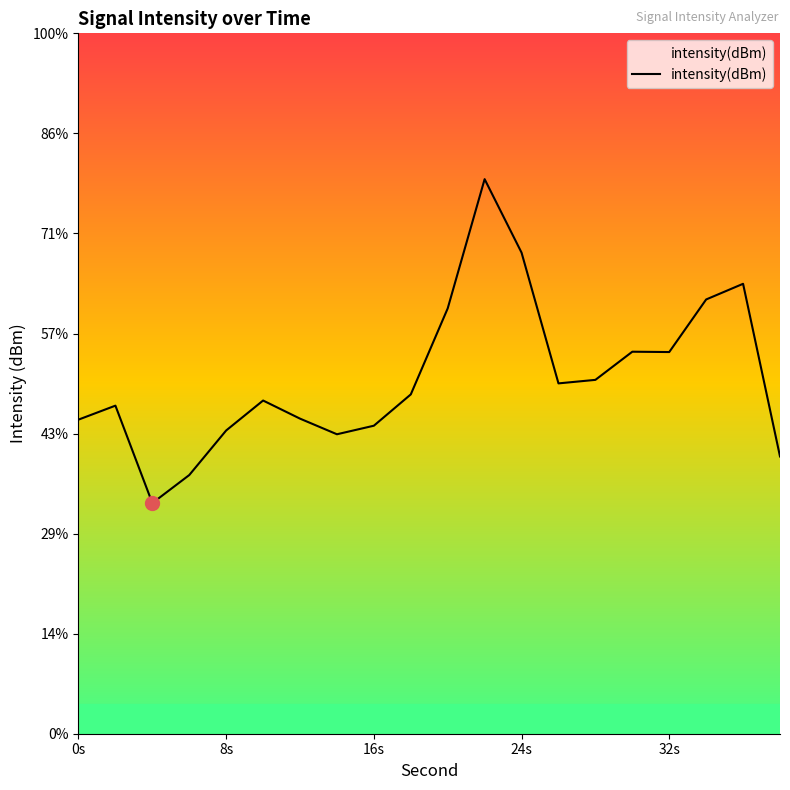

How many lines are shown in the chart?

1